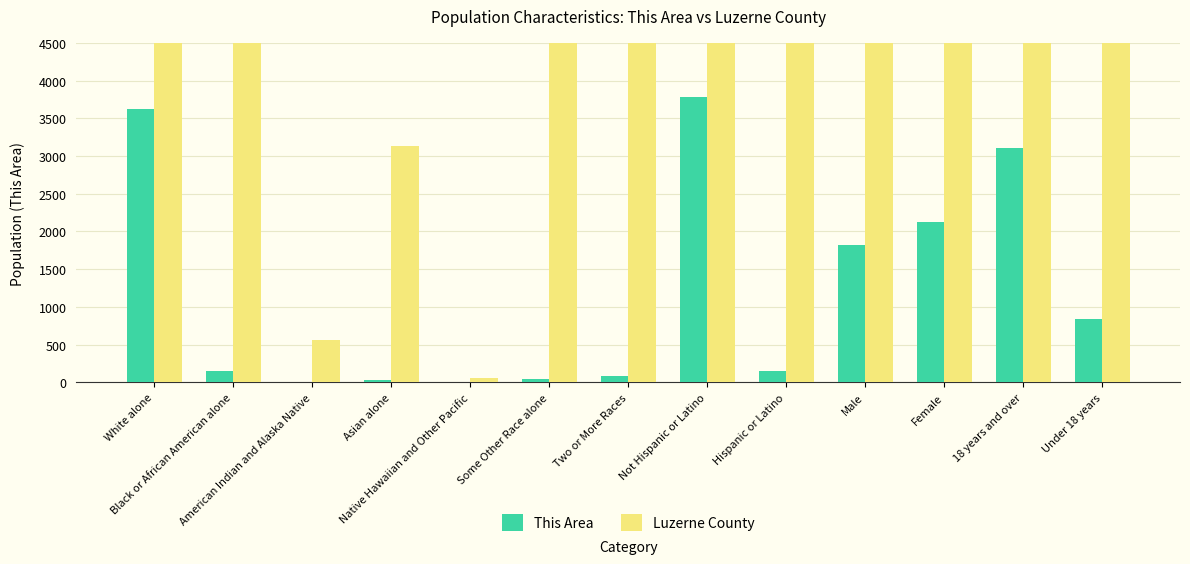

List the series in order of their peak value, highest first.

Luzerne County, This Area